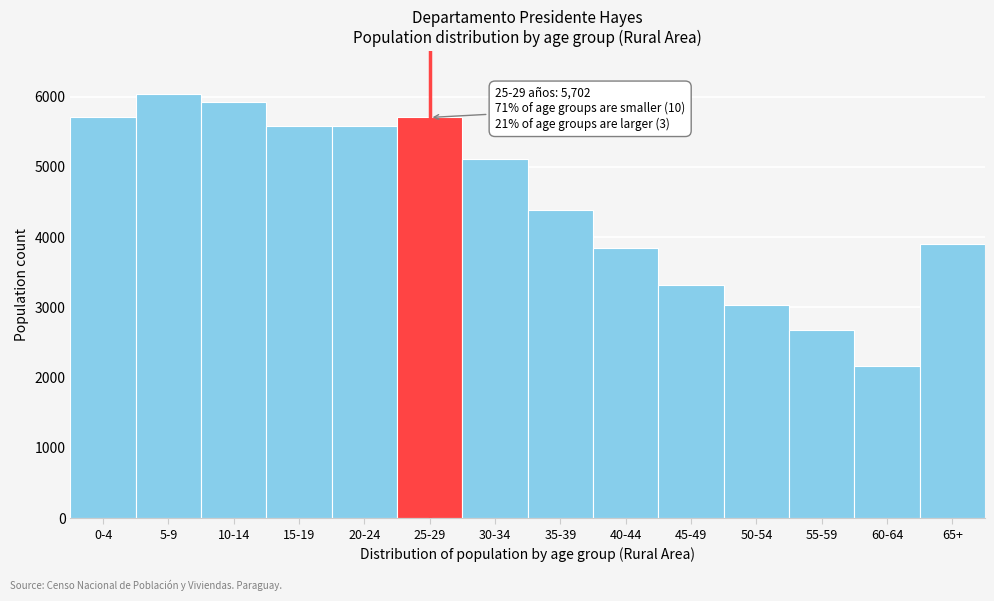

What is the greatest value displayed?

6041